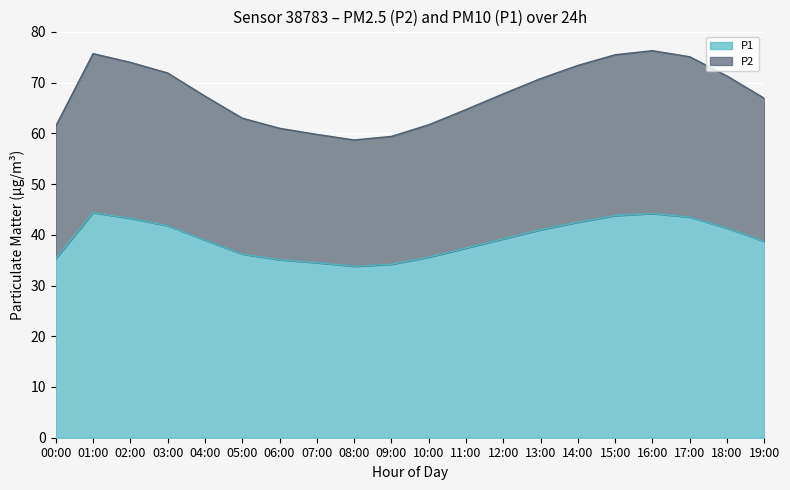

The P2 series shows 75.1 at 17:00. True or false?

True